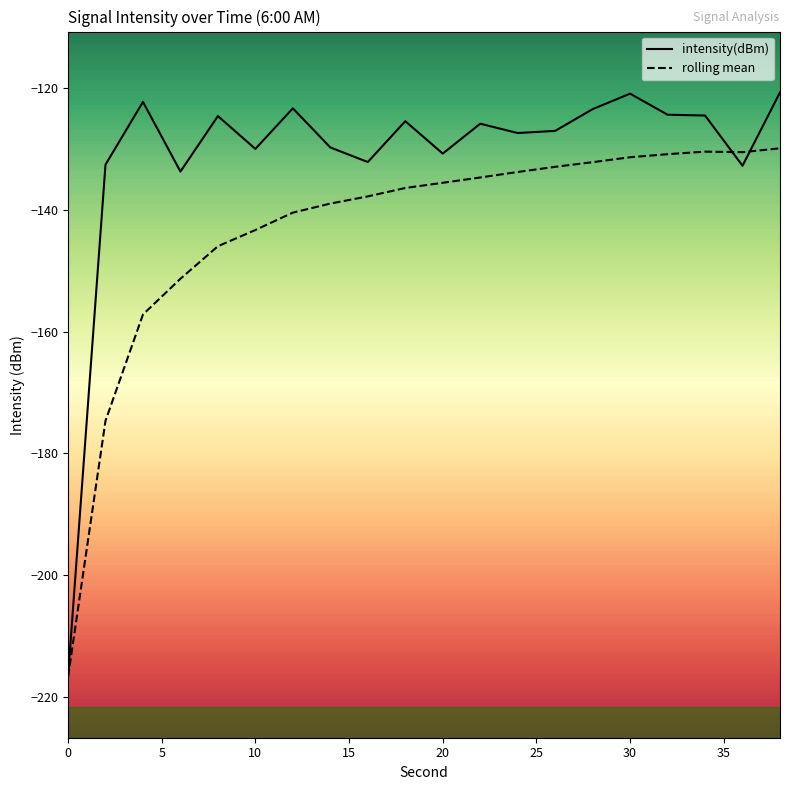

In intensity(dBm), how many points are lower than both neighbors (excluding endpoints)?

6